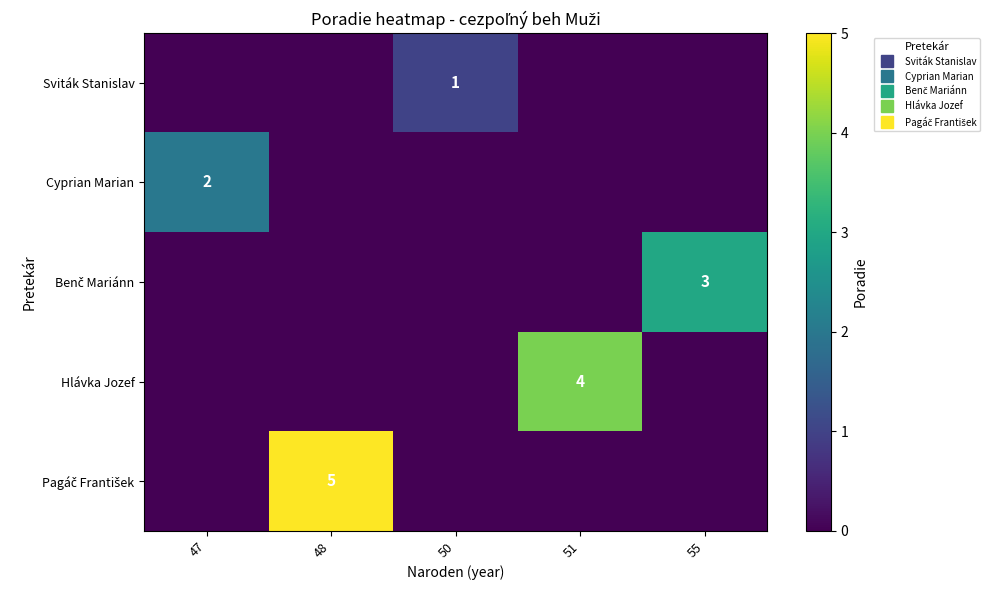

Which series has the widest spread of values?

Pagáč František